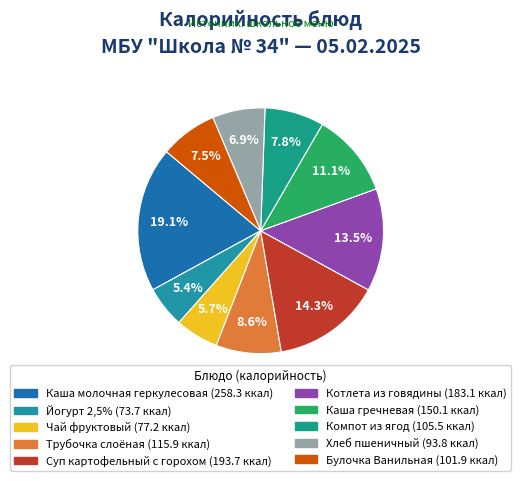

Count the number of slices in the pie.

10